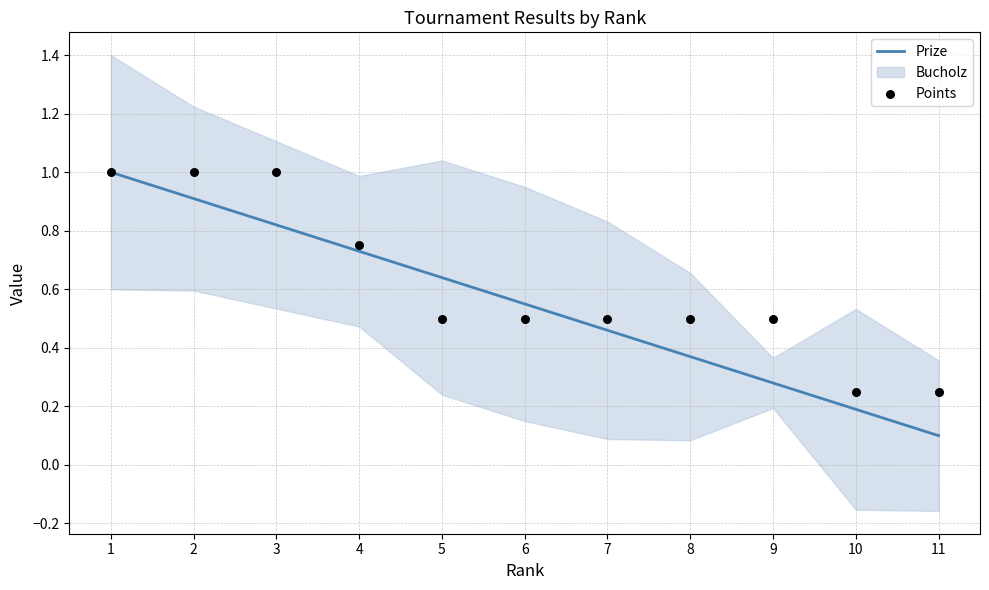

At how many categories does at least one series exceed 0?

11